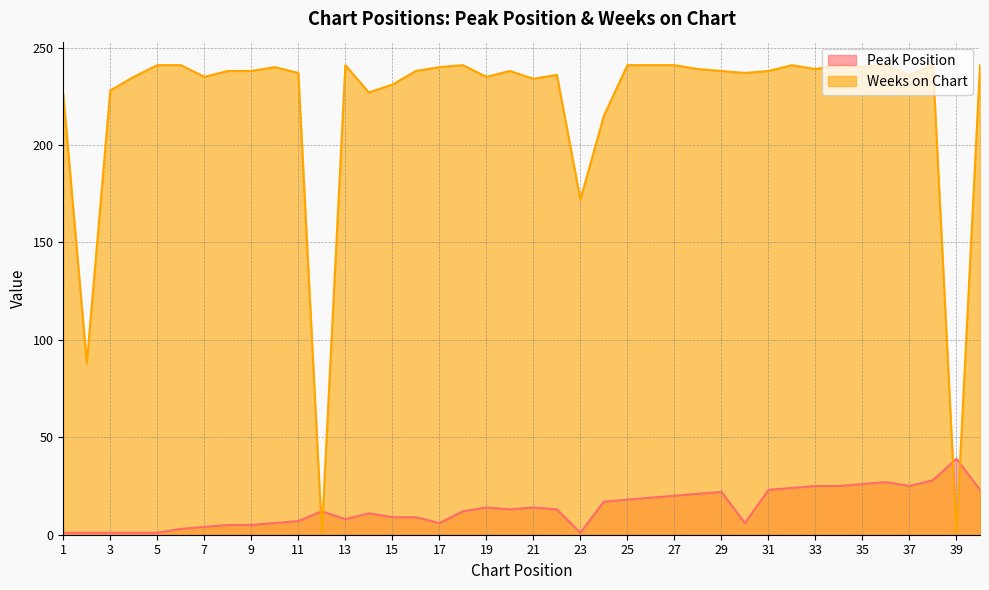

Which series has the widest spread of values?

Weeks on Chart